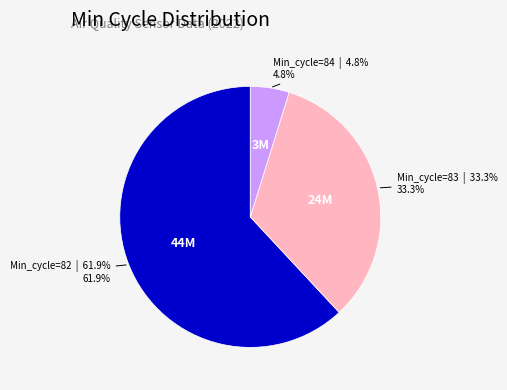

Is there a majority slice in this chart?

Yes